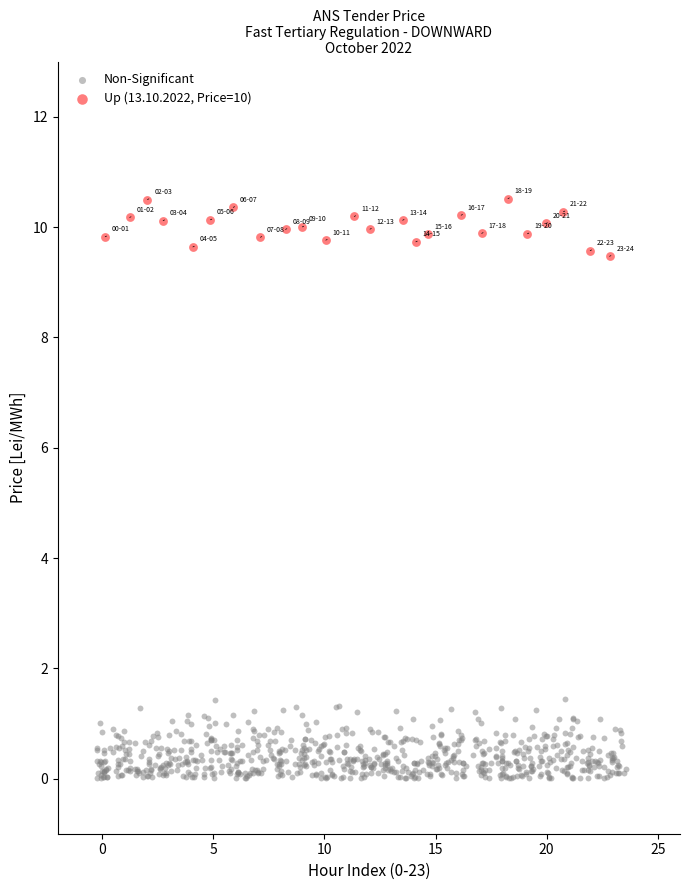

What are all the series names shown in the legend?

Non-Significant, Up (13.10.2022, Price=10)